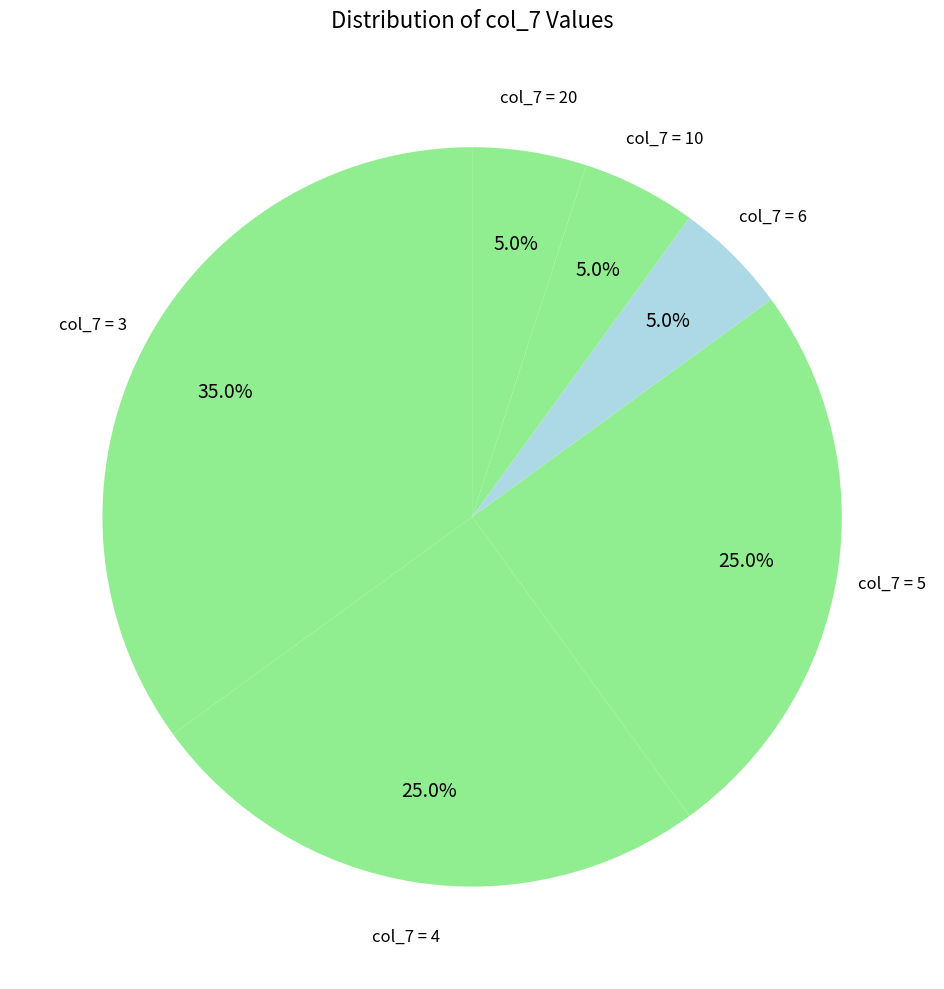

Which category has the biggest portion of the pie?

col_7 = 3